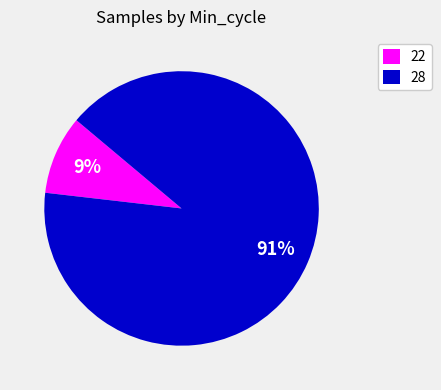

Is 28 the majority of the pie?

Yes